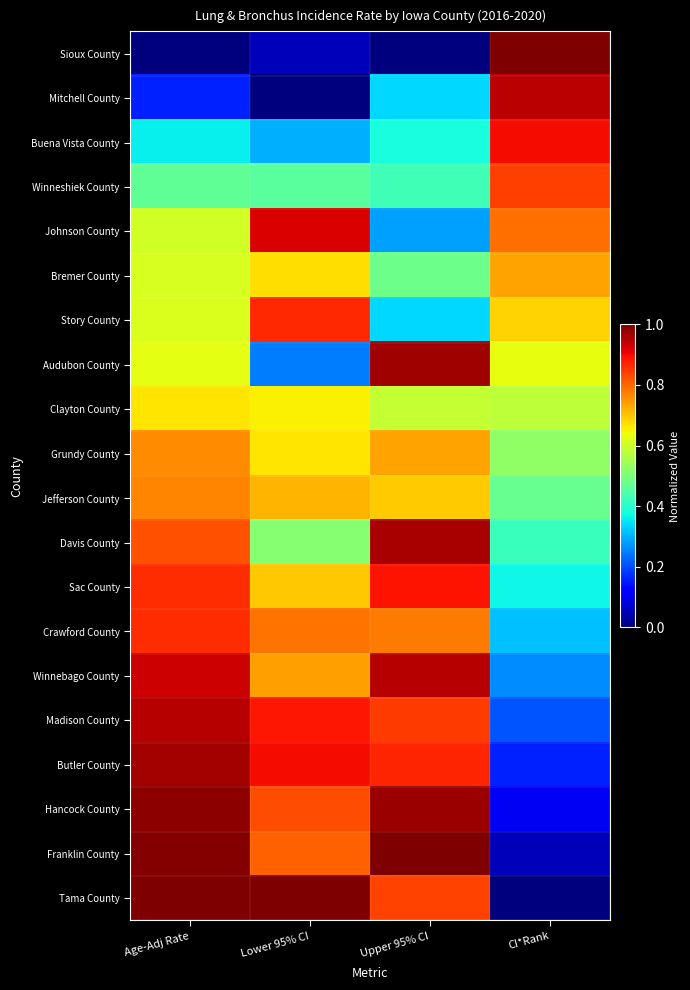

Which series has the widest spread of values?

Sioux County